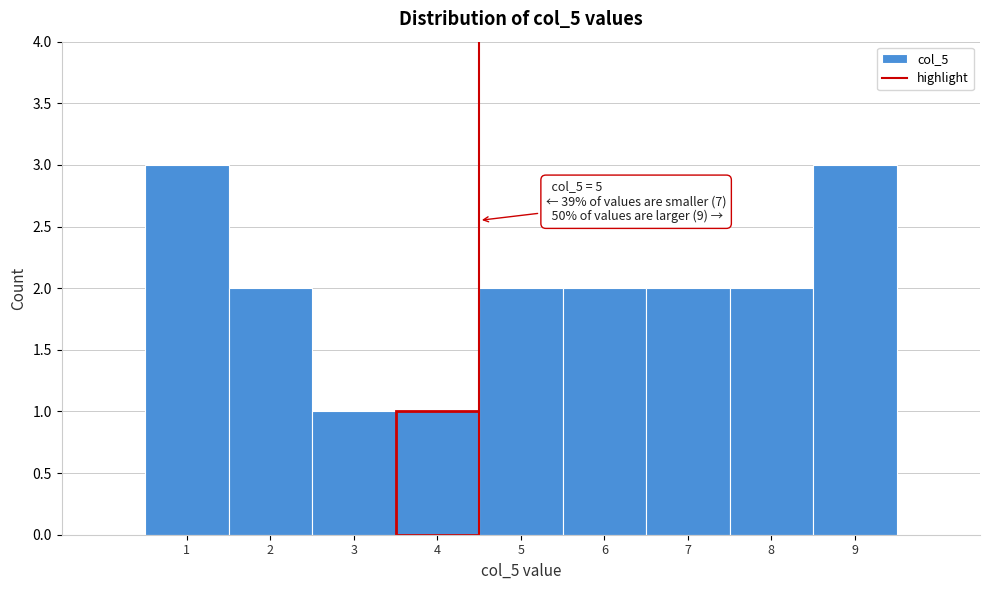

Reading left to right, what are all the values shown in this chart?

3	2	1	1	2	2	2	2	3